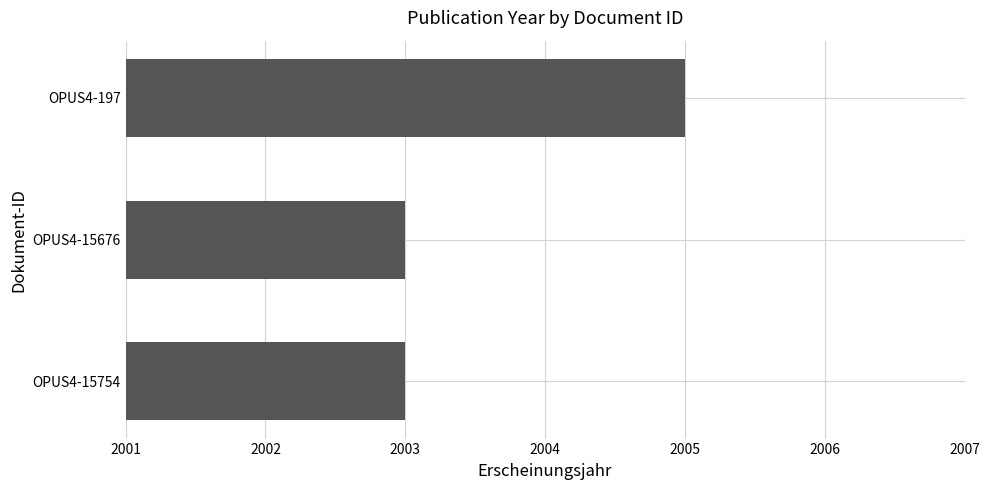

What is the smallest value displayed?

2003